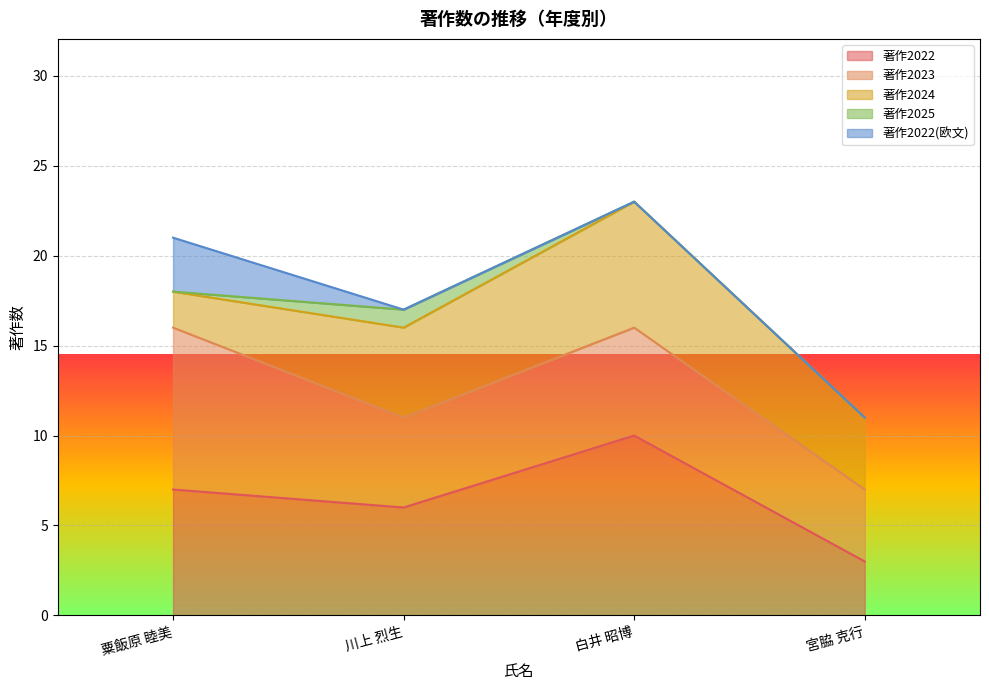

At which category is the sum across all series the highest?

白井 昭博